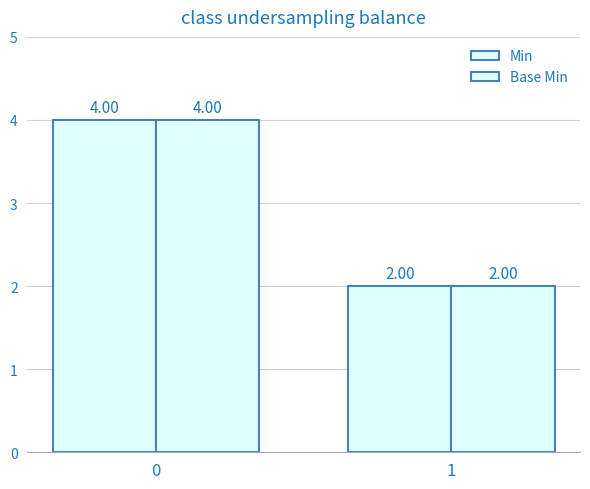

Is the value of Base Min at 0 greater than the value of Min at 1?

Yes